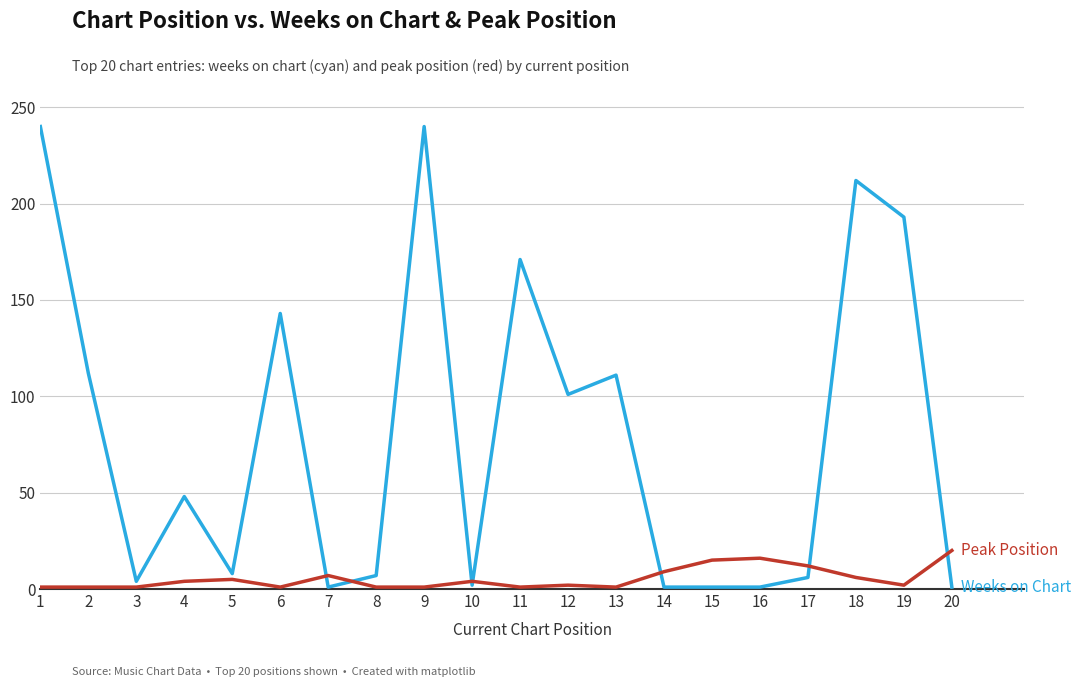

What is the greatest value displayed?

240